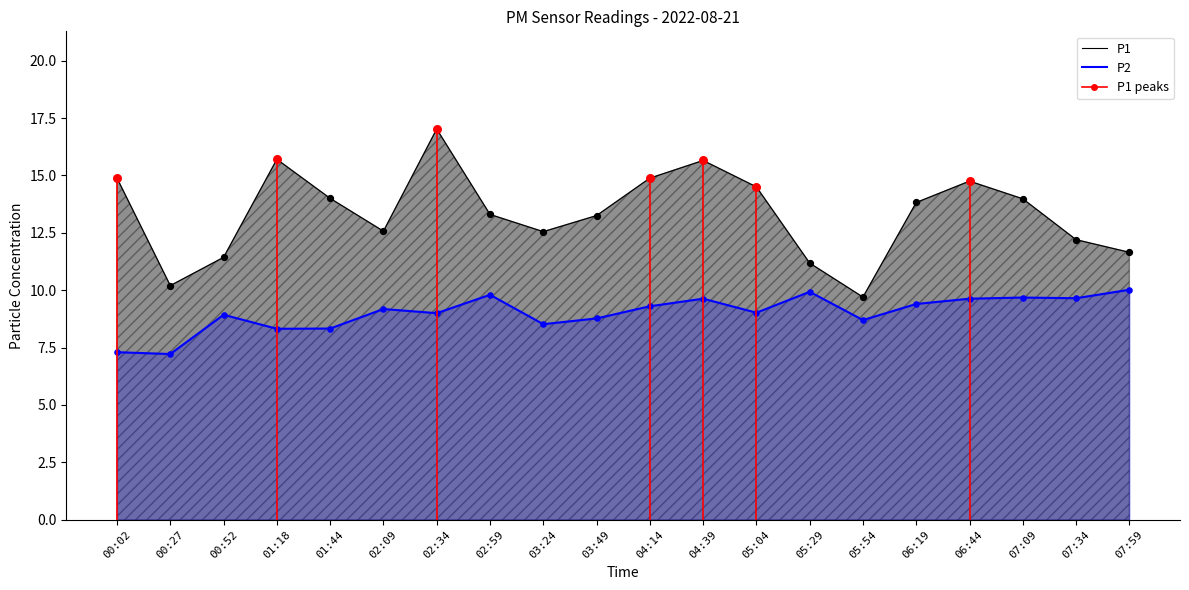

At which category is the sum across all series the highest?

02:34